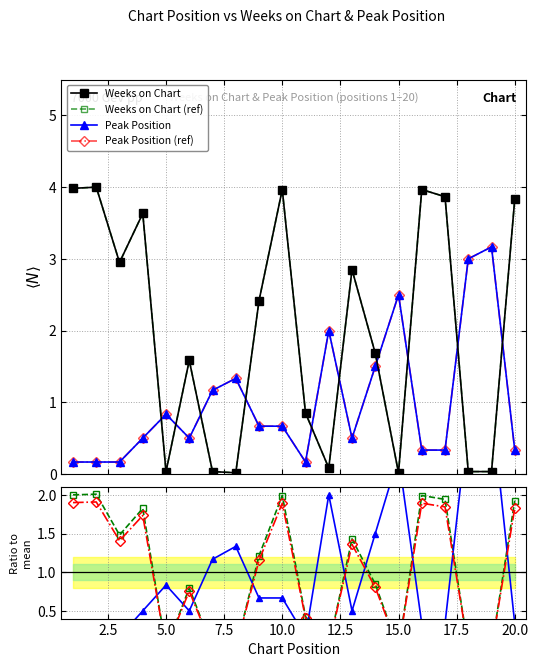

In Peak Position, how many points are higher than both neighbors (excluding endpoints)?

5